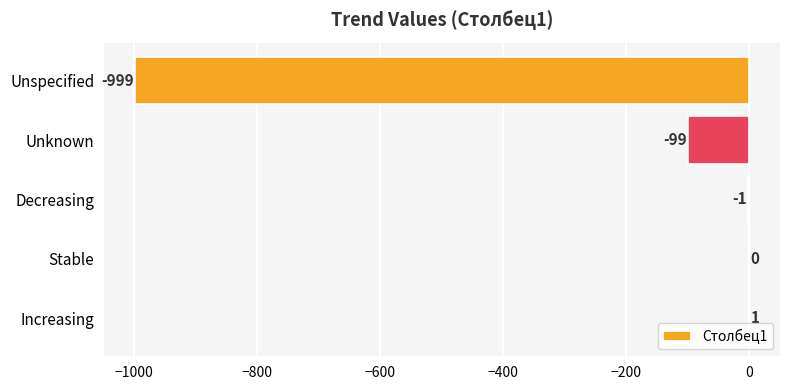

Between Unspecified and Stable, which is larger?

Stable